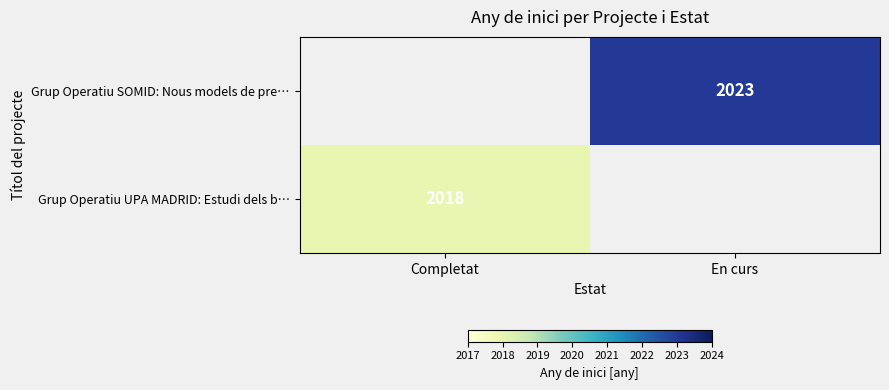

At which category does the chart reach its peak across all series?

En curs